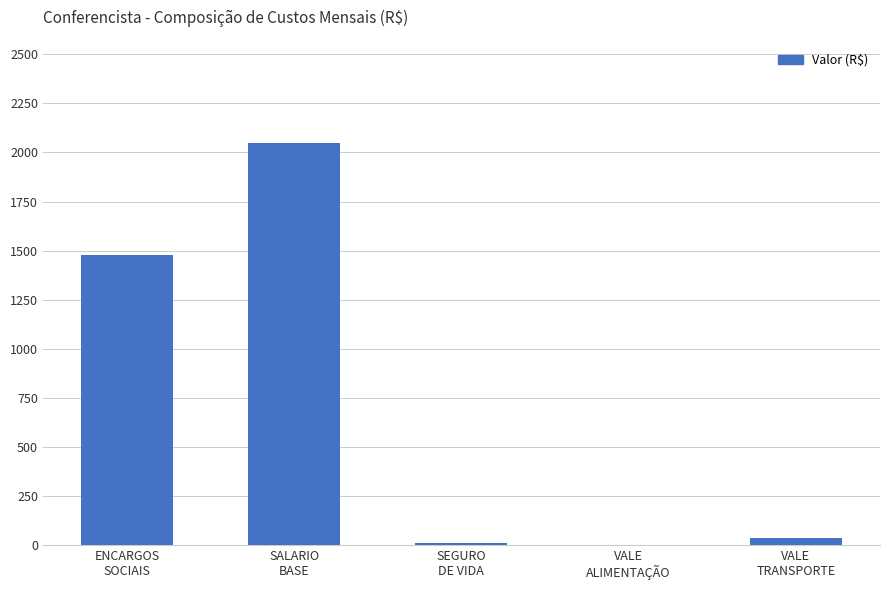

What is the change in value from VALE
ALIMENTAÇÃO to VALE
TRANSPORTE?

+34.6